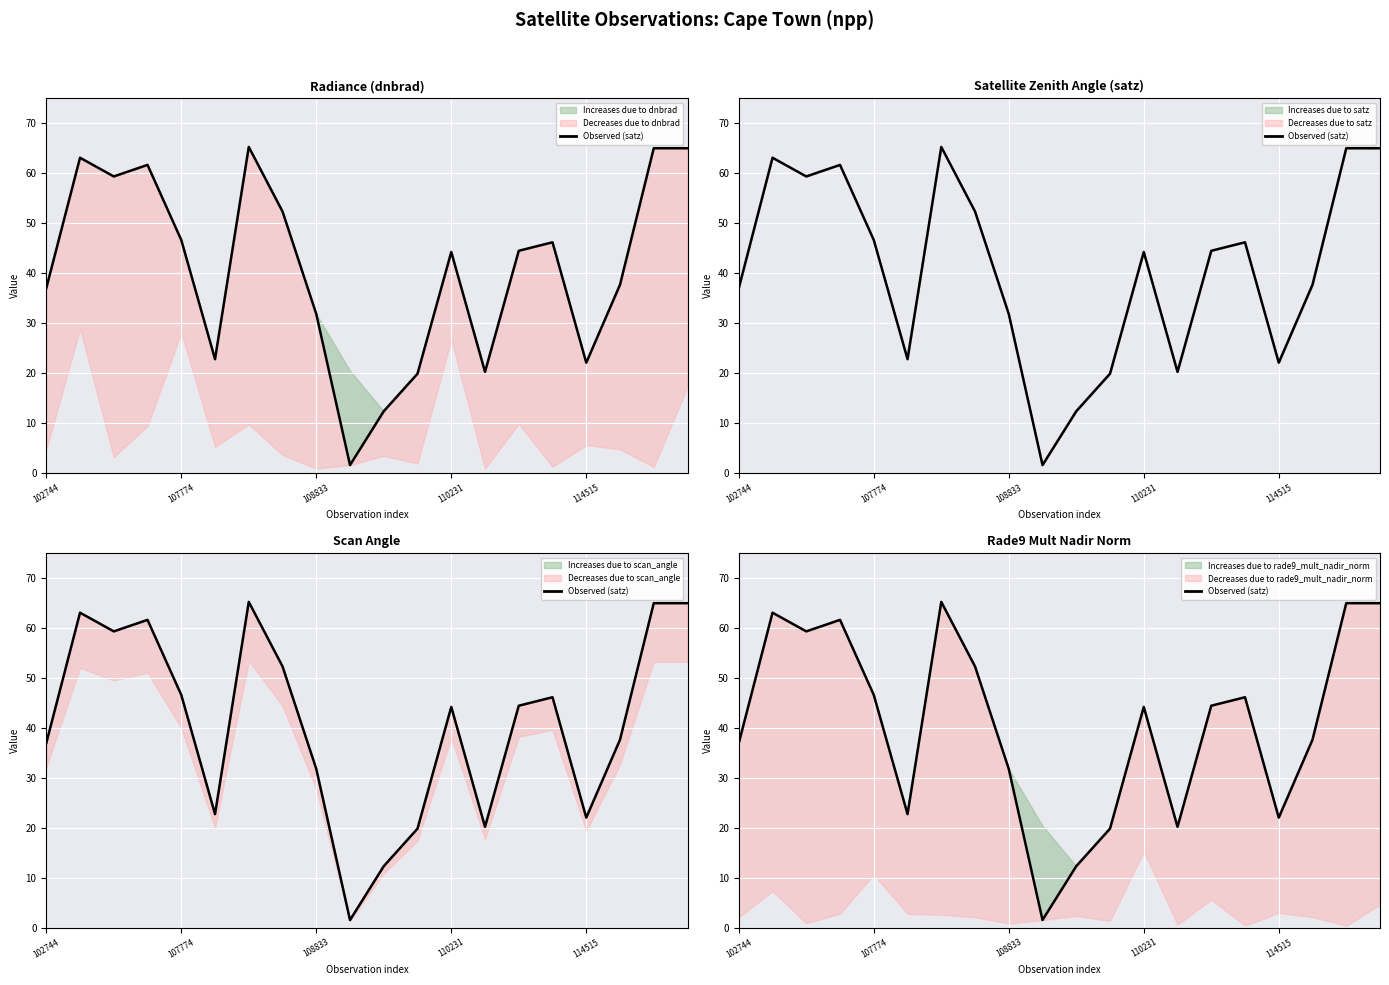

Where is the data nearest to the value 33?

108833